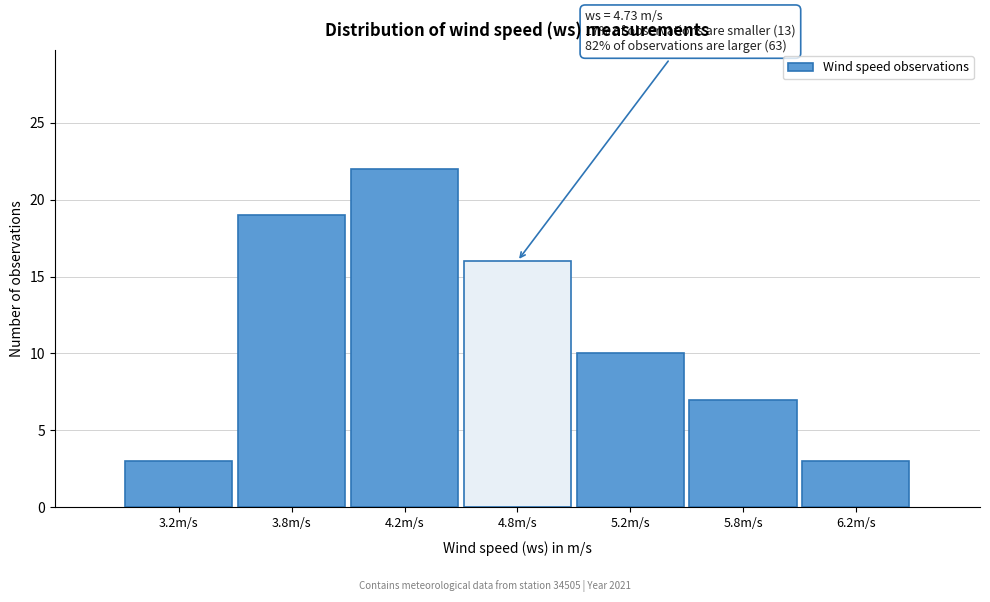

Reading left to right, extract all data points from this chart.

3.2m/s=3	3.8m/s=19	4.2m/s=22	4.8m/s=16	5.2m/s=10	5.8m/s=7	6.2m/s=3